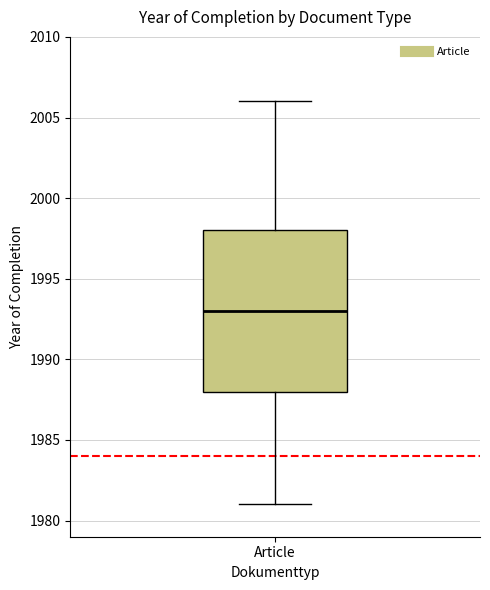

Read this box plot against the y-axis: the position of the median line, the range covered by the box, and the ends of both whiskers. The values are not printed on the chart, so give them approximately, as read against the axis.

median 1993, box 1988 to 1998, whiskers 1981 to 2006